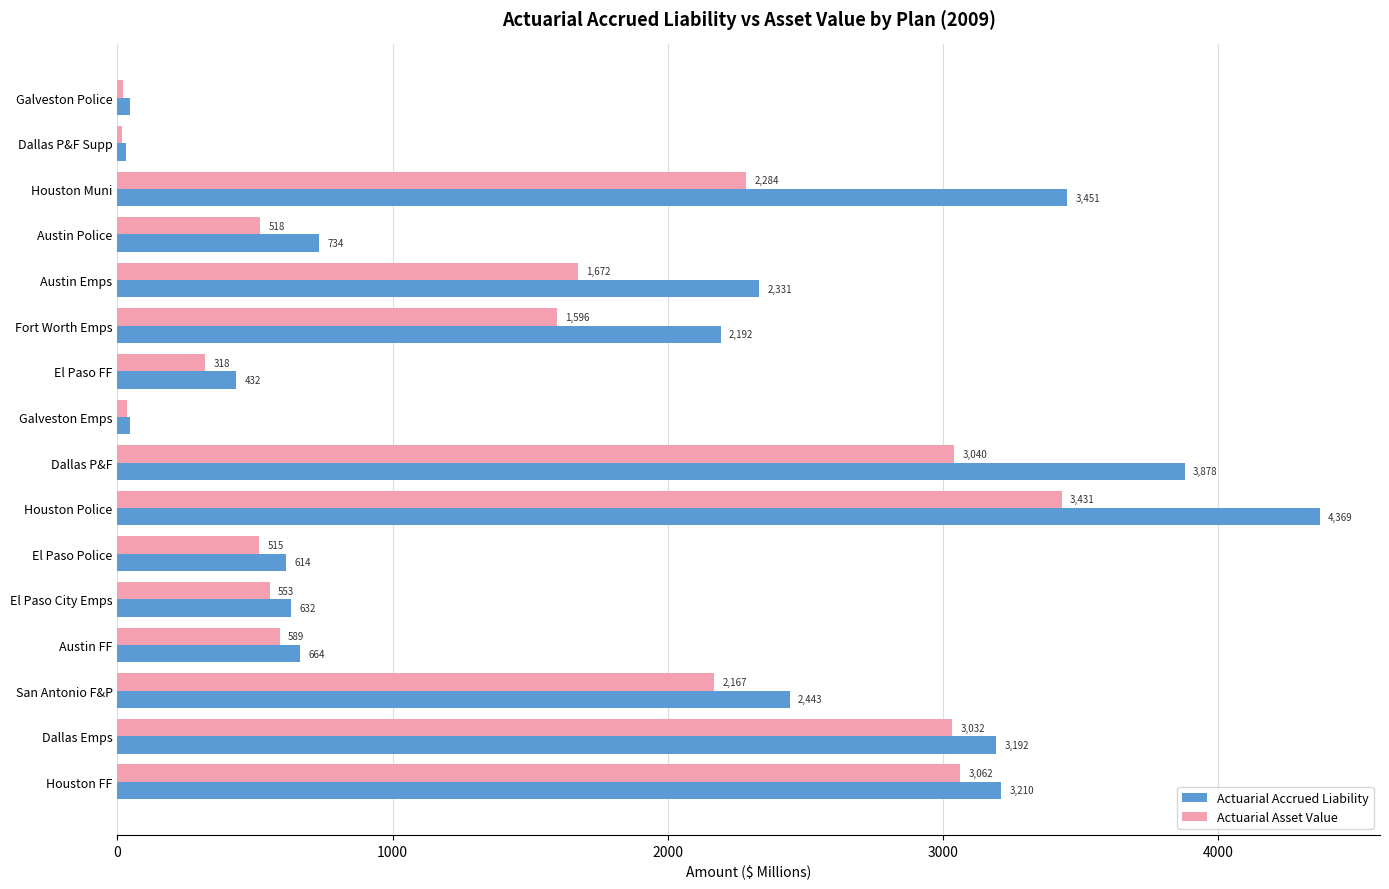

The value of Actuarial Accrued Liability at Austin FF is 664.2. True or false?

True